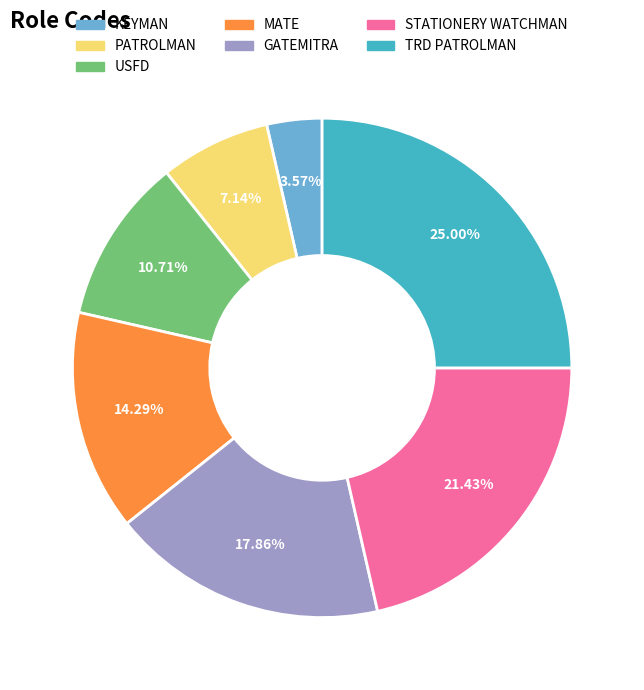

What is the ratio of the value at TRD PATROLMAN to the value at STATIONERY WATCHMAN?

1.2